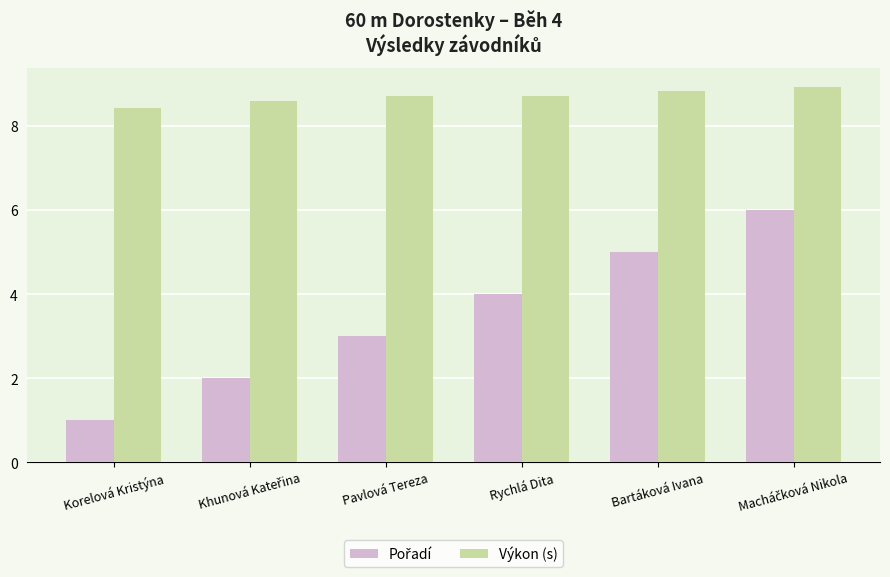

At which category does the chart reach its minimum across all series?

Korelová Kristýna